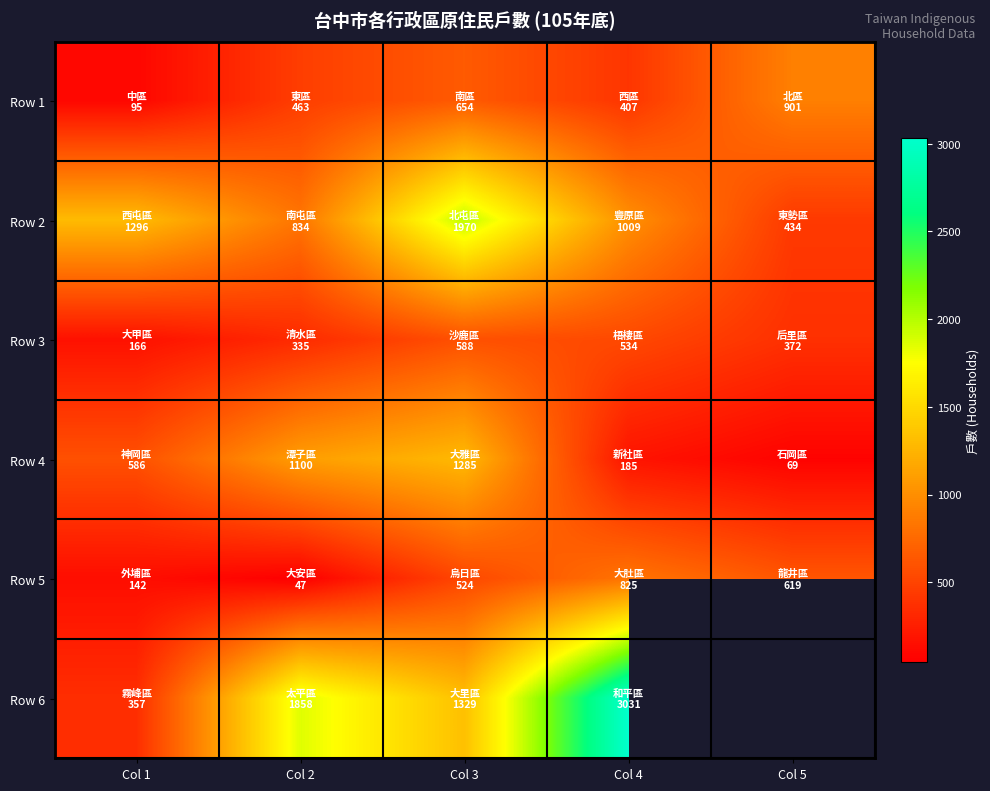

At Col 1, list the series in order from largest to smallest.

Row 2, Row 4, Row 6, Row 3, Row 5, Row 1